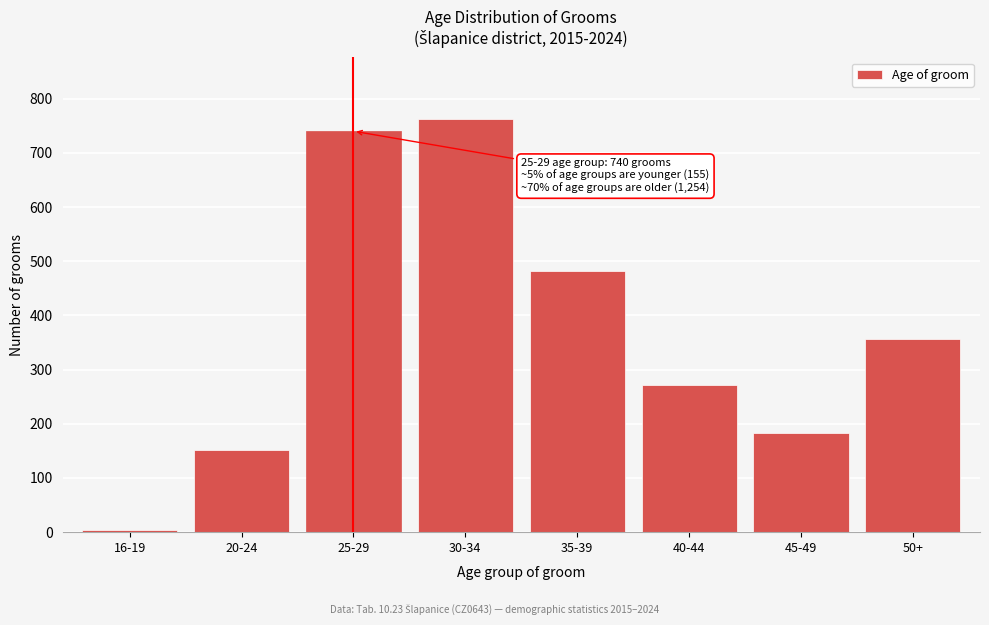

Reading left to right, what are all the values shown in this chart?

3	152	740	762	481	272	183	356